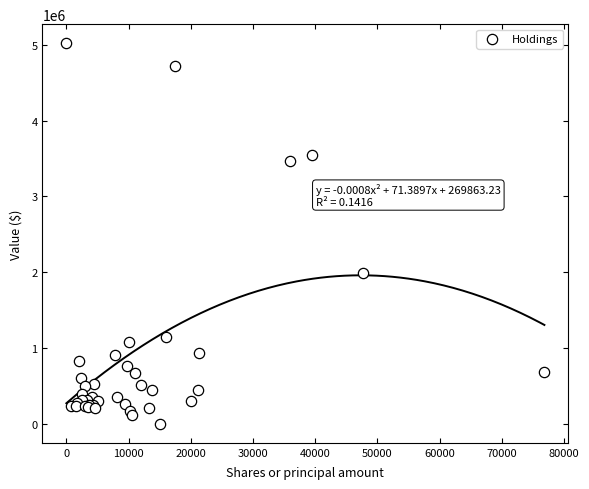

What Y value in the scatter plot is closest to 2511500?

1989000